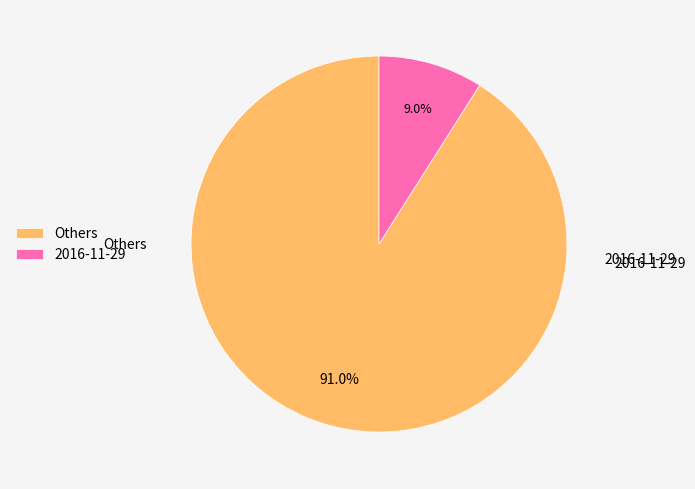

Rank the categories by value from lowest to highest.

2016-11-29, Others